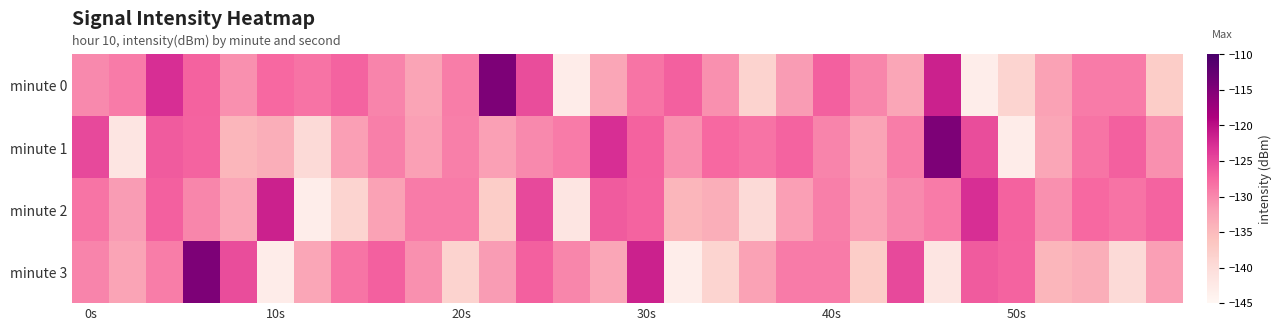

List the series in order of their peak value, highest first.

minute 0, minute 1, minute 3, minute 2